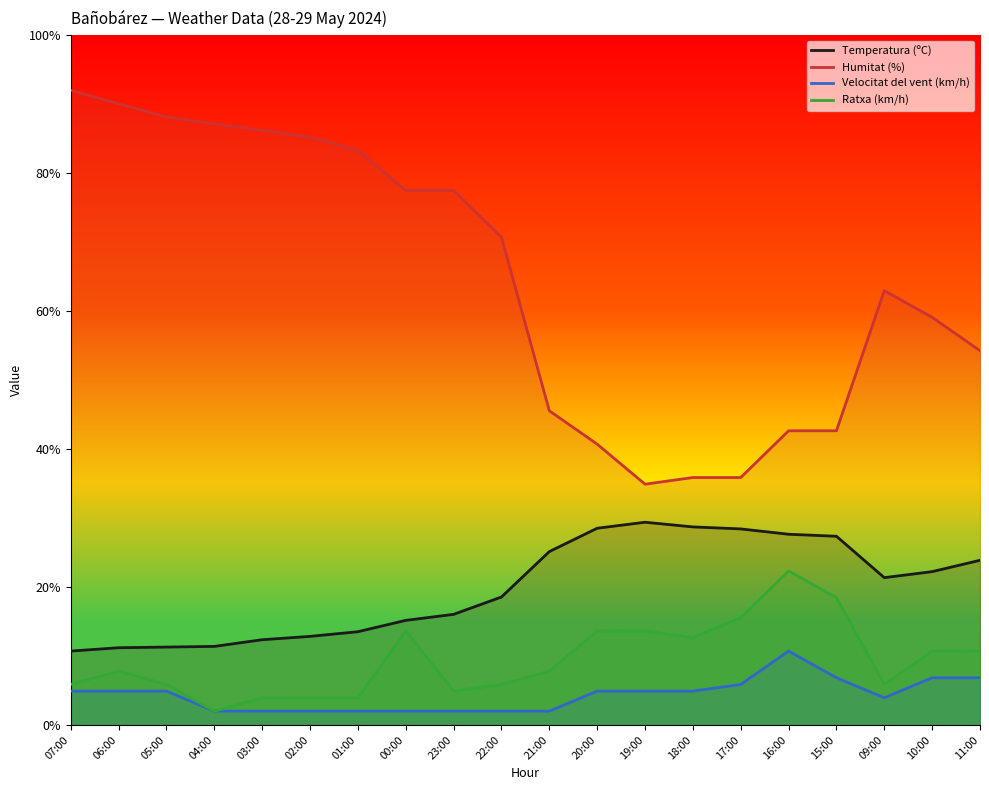

Reading left to right, extract all data points from this chart.

Temperatura (ºC): 10.7	11.2	11.3	11.4	12.4	12.8	13.5	15.2	16.0	18.5	25.1	28.5	29.4	28.7	28.4	27.6	27.4	21.4	22.2	23.9
Humitat (%): 92.0	90.1	88.1	87.2	86.2	85.2	83.3	77.5	77.5	70.7	45.5	40.7	34.9	35.9	35.9	42.6	42.6	63.0	59.1	54.3
Velocitat del vent (km/h): 4.9	4.9	4.9	2.0	2.0	2.0	2.0	2.0	2.0	2.0	2.0	4.9	4.9	4.9	5.9	10.7	6.8	3.9	6.8	6.8
Ratxa (km/h): 5.9	7.8	5.9	2.0	3.9	3.9	3.9	13.6	4.9	5.9	7.8	13.6	13.6	12.6	15.5	22.3	18.5	5.9	10.7	10.7